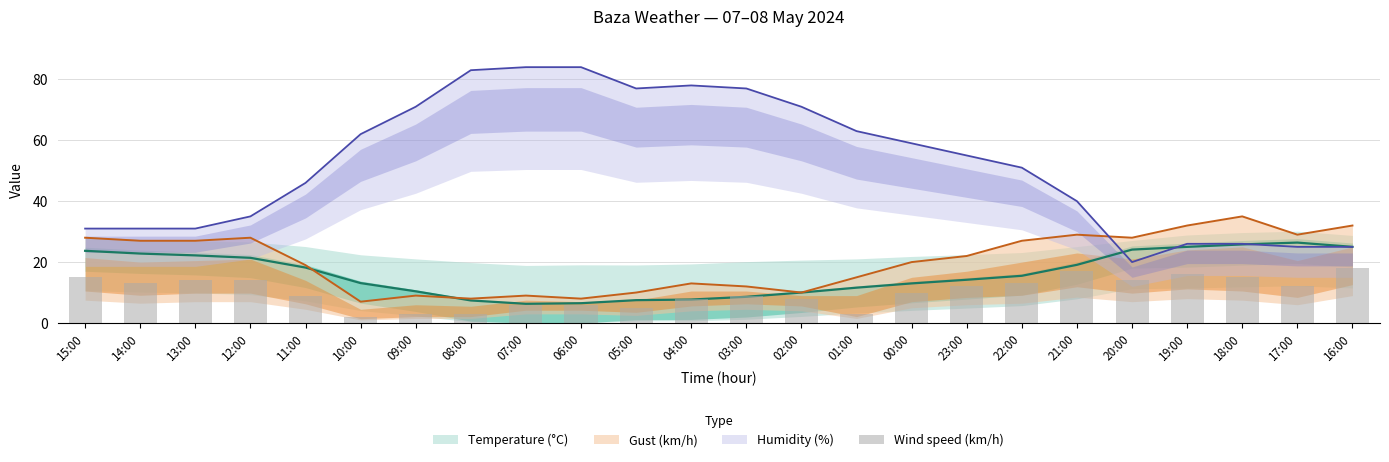

How many data points are less than 12?

12